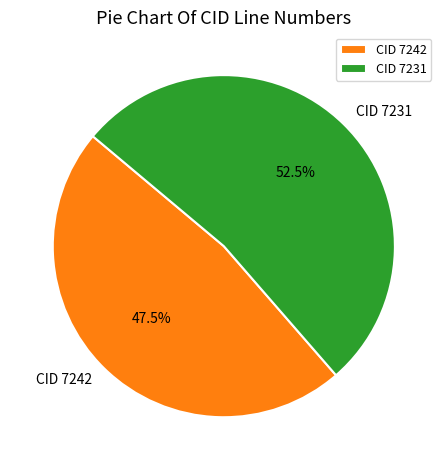

To the nearest percent, what is the combined percentage of CID 7242 and CID 7231?

100%